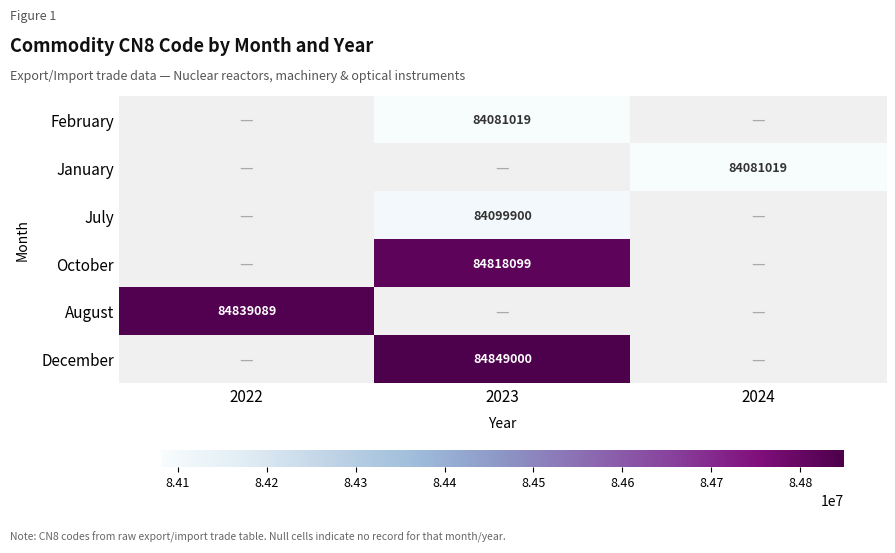

True or false: July has a value of 133791589 at 2023.

False